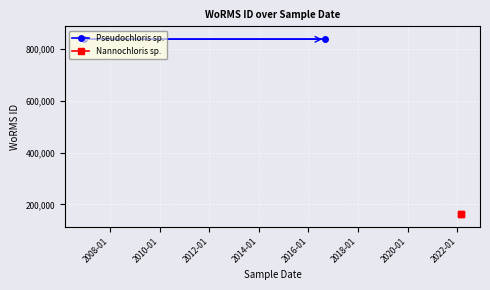

What is the sum of all Nannochloris sp. values?

327936